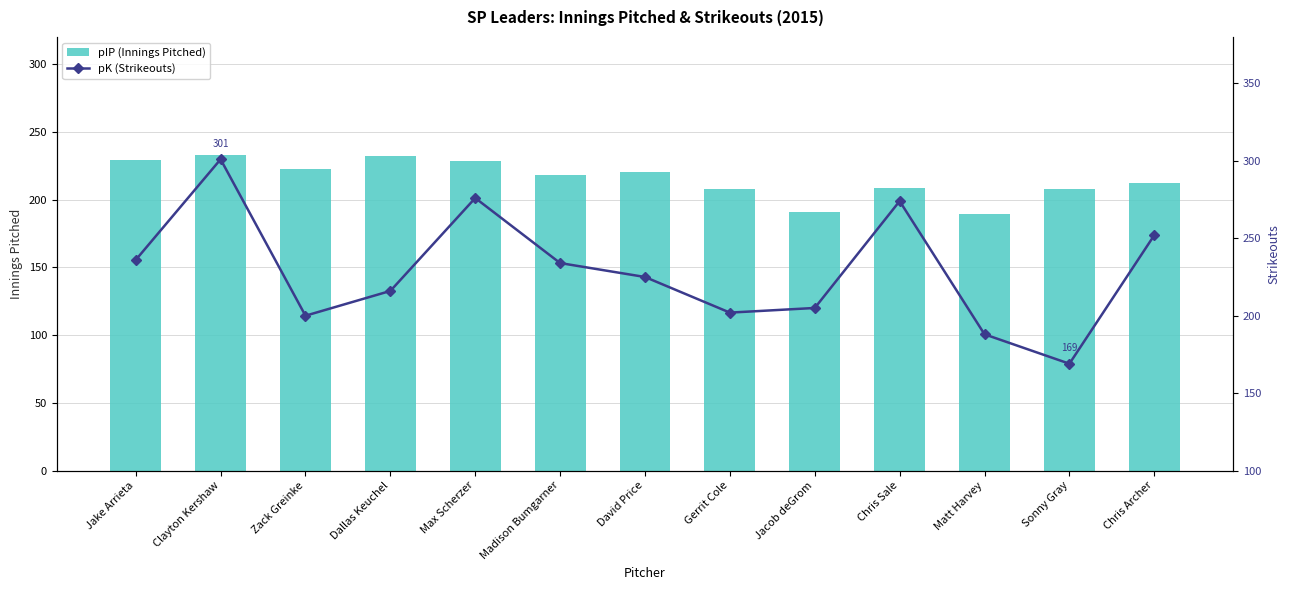

Between Max Scherzer and Sonny Gray, which series saw the biggest shift?

pK (Strikeouts)